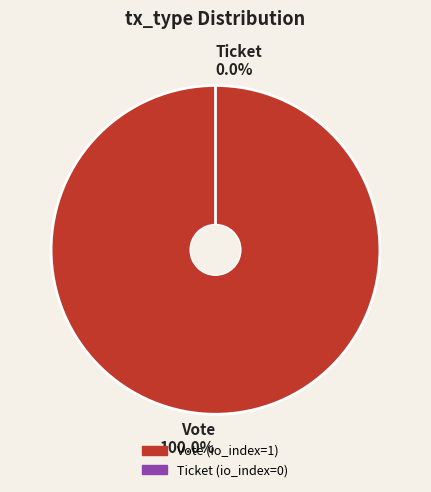

Which slice is the smallest?

Ticket